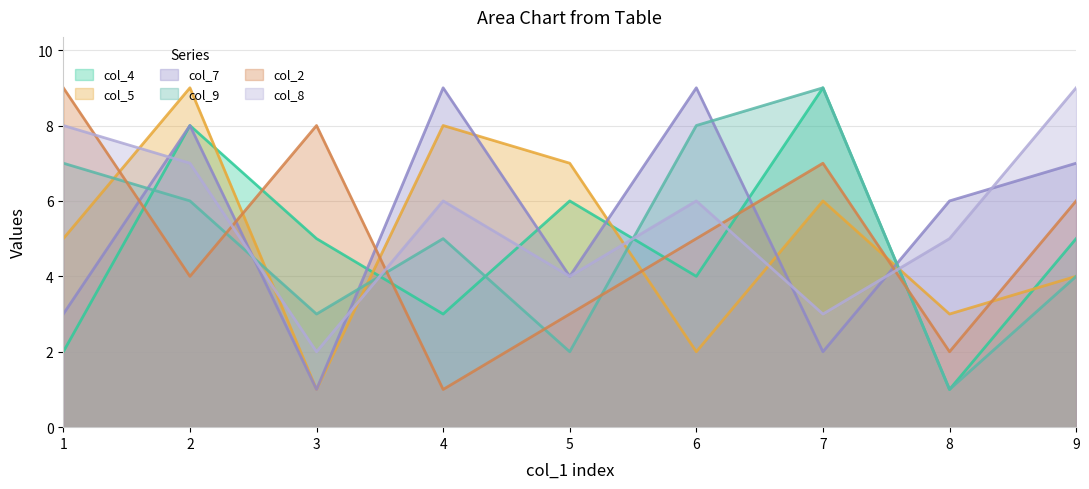

What are all the series names shown in the legend?

col_4, col_5, col_7, col_9, col_2, col_8